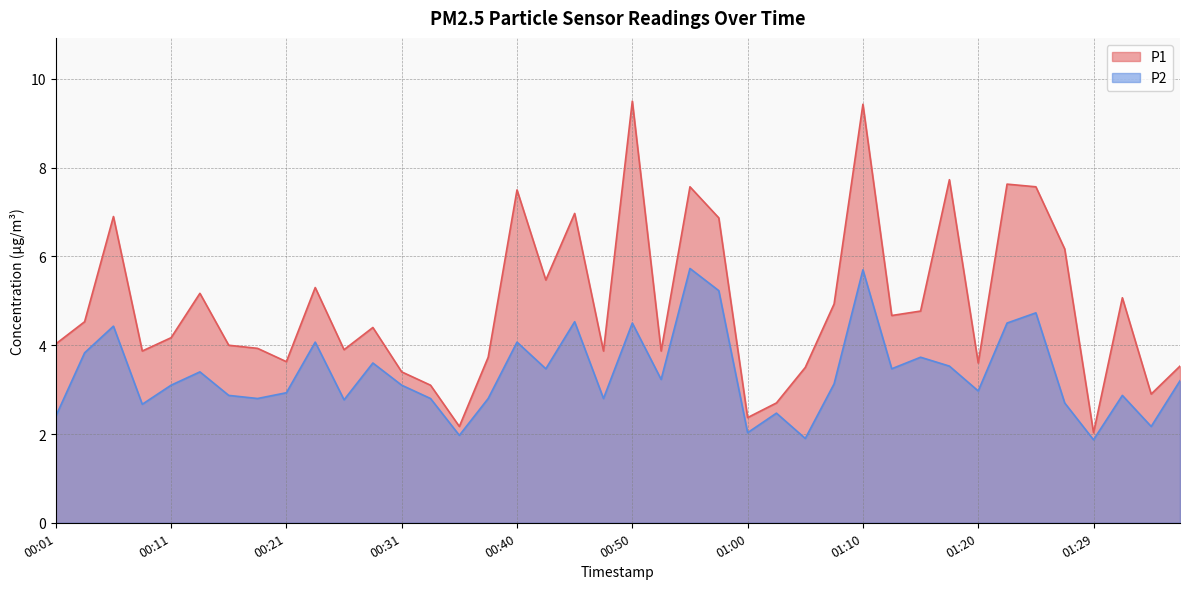

What value does the P1 series have at 01:17?

7.7